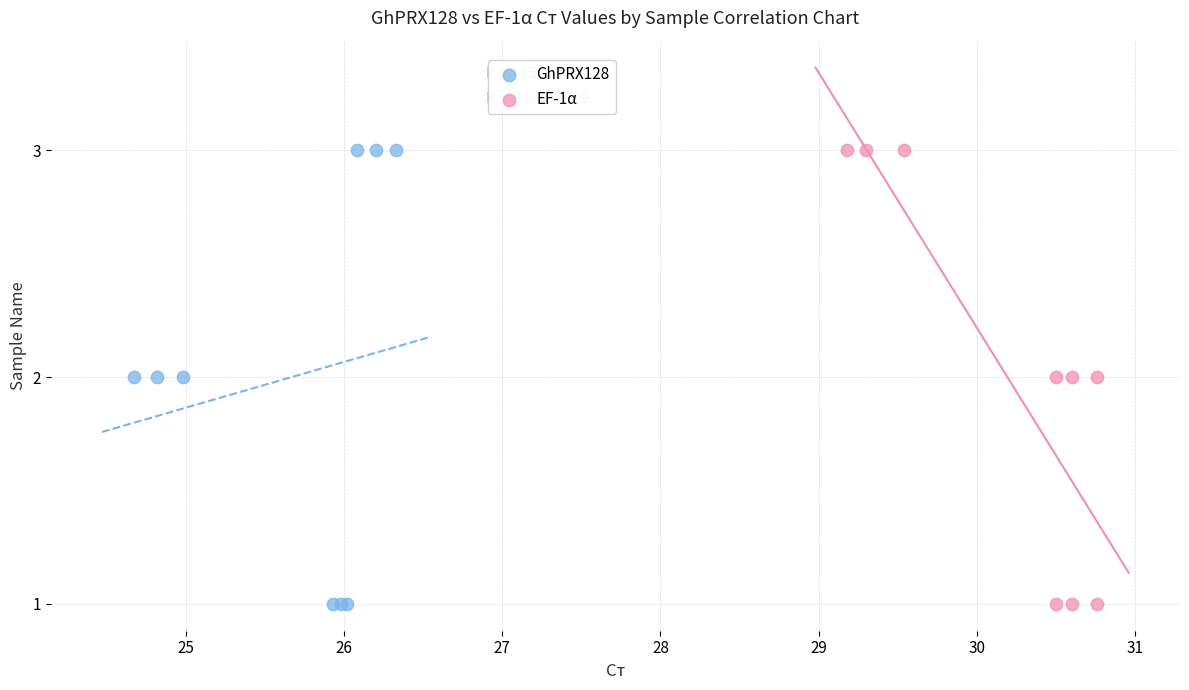

What are all the series names shown in the legend?

GhPRX128, EF-1α